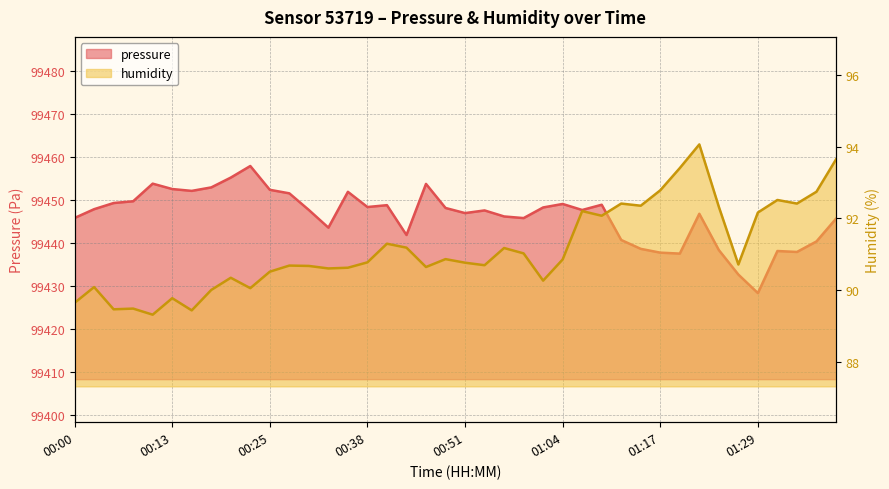

What is the difference between the second highest and minimum values in the humidity series?

4.3